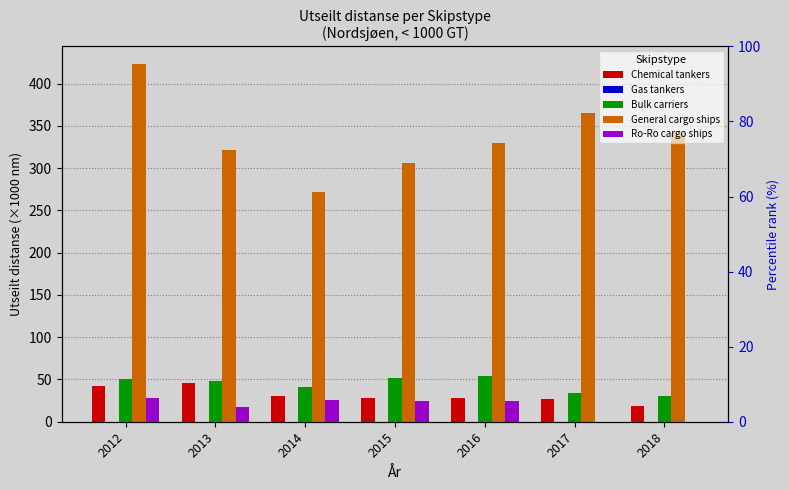

Reading left to right, what are all the values shown in this chart?

Chemical tankers: 42.6	45.9	30.8	28.7	27.6	26.9	18.7
Gas tankers: 0.0	0.0	0.0	0.0	0.0	0.0	0.0
Bulk carriers: 50.4	48.7	41.0	51.8	53.9	34.0	30.4
General cargo ships: 422.8	321.1	271.8	306.3	329.4	365.2	341.3
Ro-Ro cargo ships: 28.2	17.7	26.2	25.0	24.9	0.0	0.0